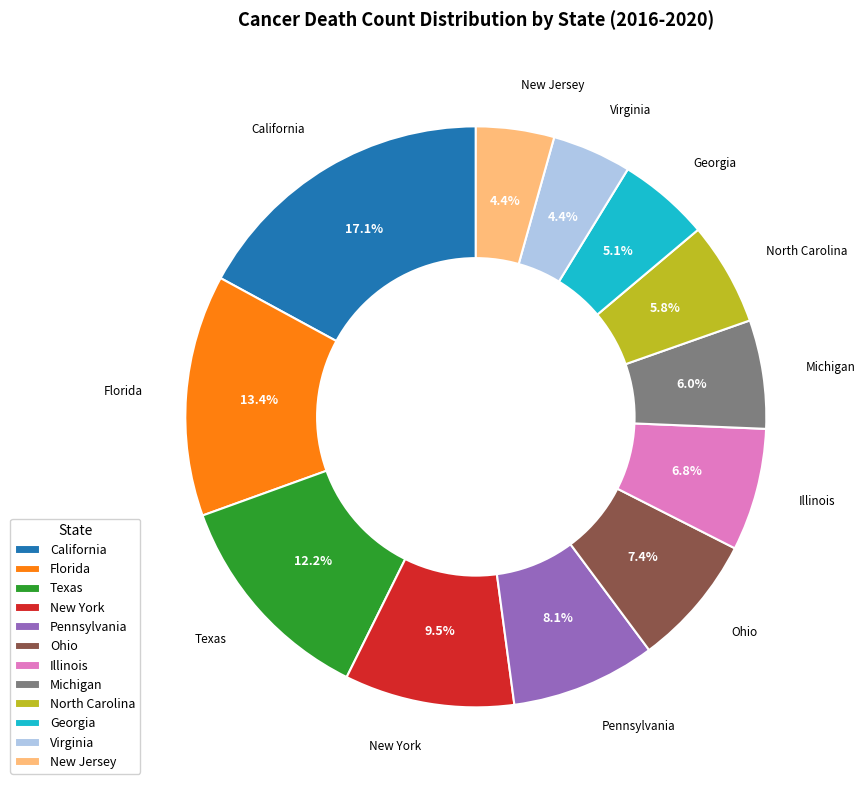

Count the number of slices in the pie.

12